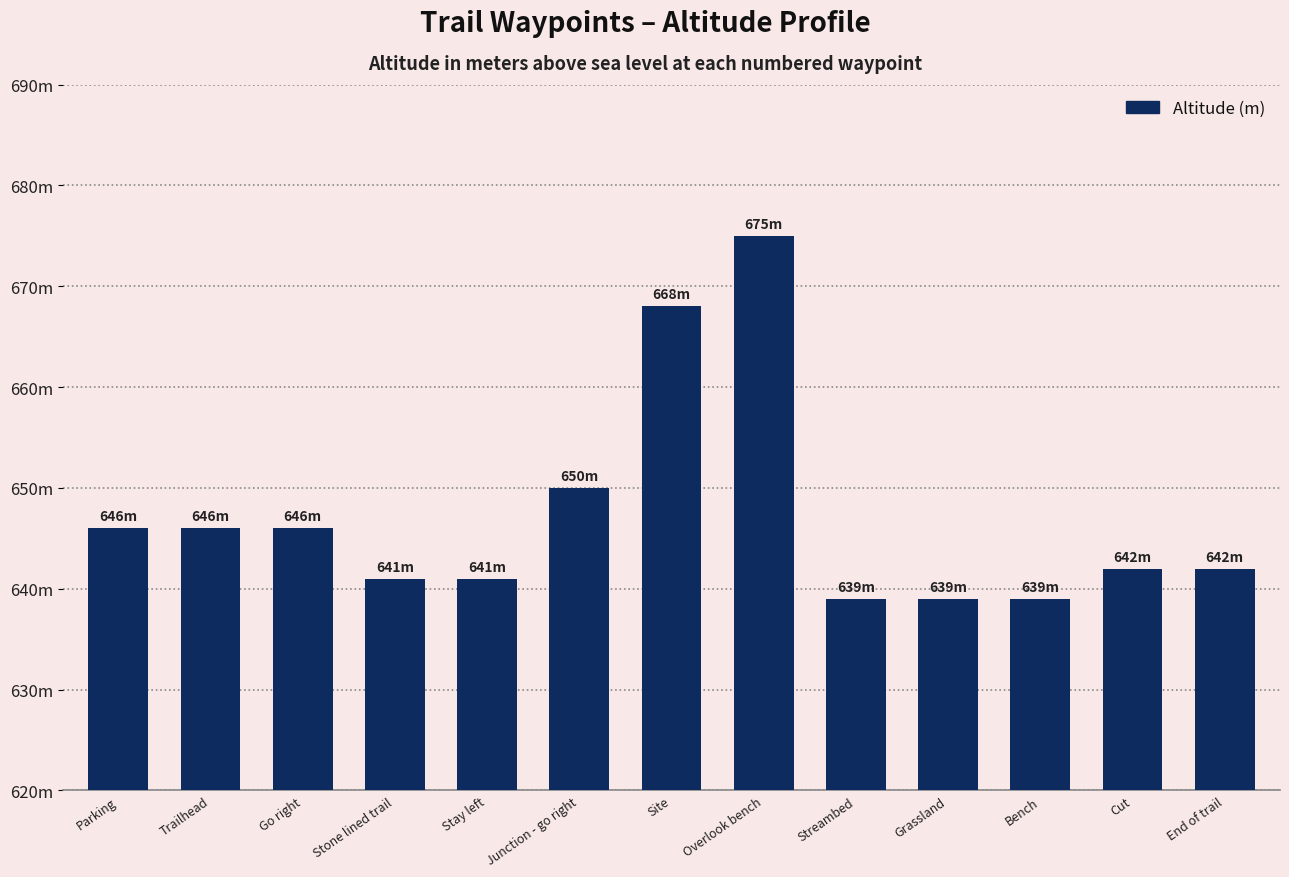

What position from the right is Parking?

13